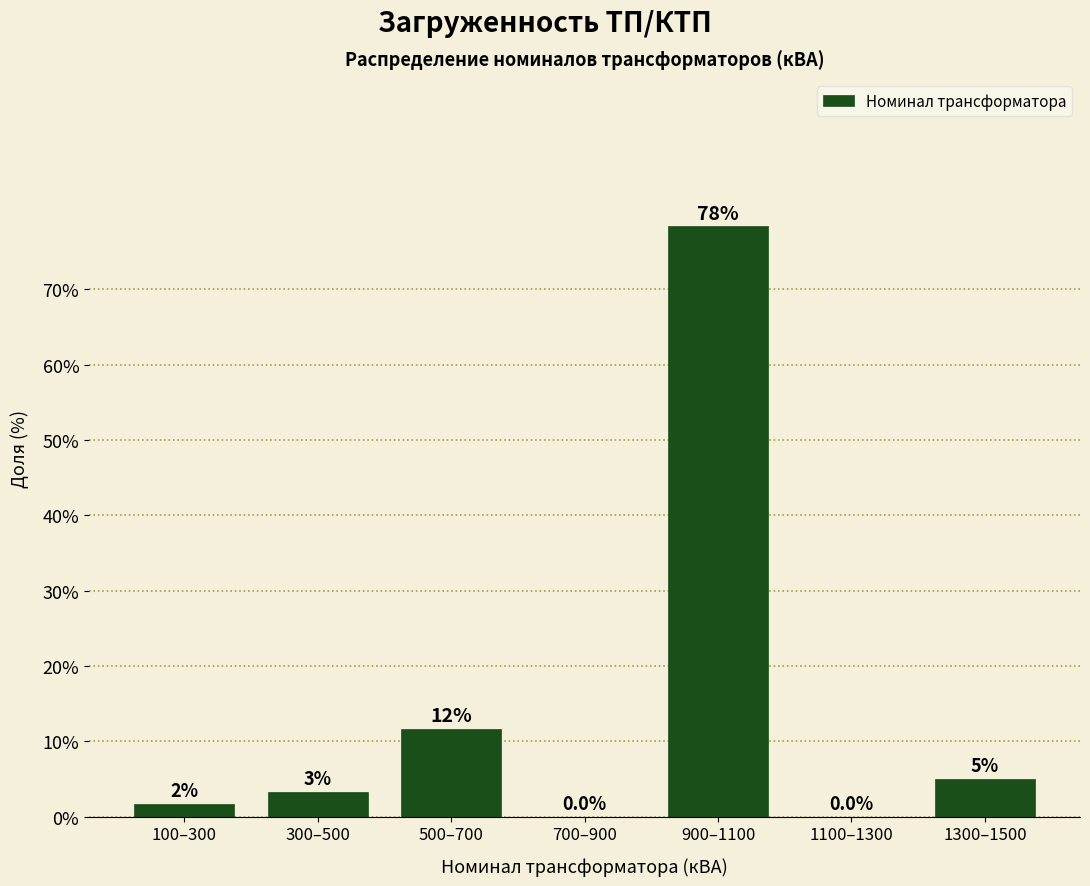

Which label corresponds to the largest value in the chart?

900–1100